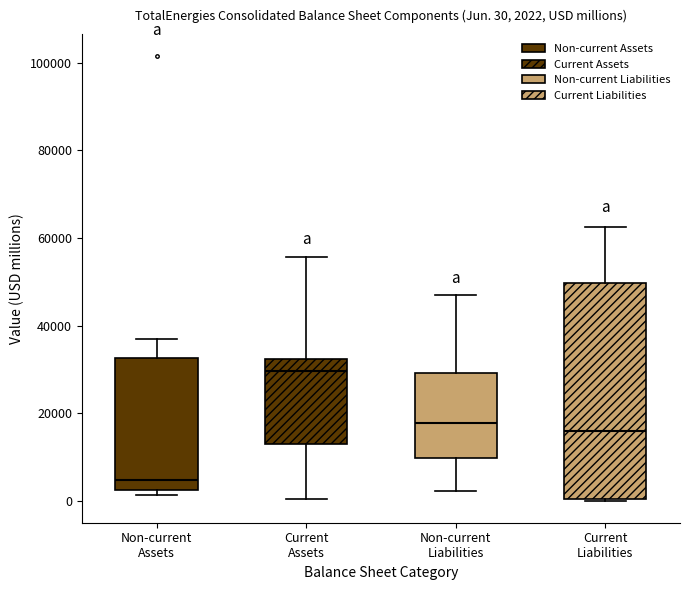

Comparing the boxes themselves (not the whiskers), which one is the tallest?

Current Liabilities